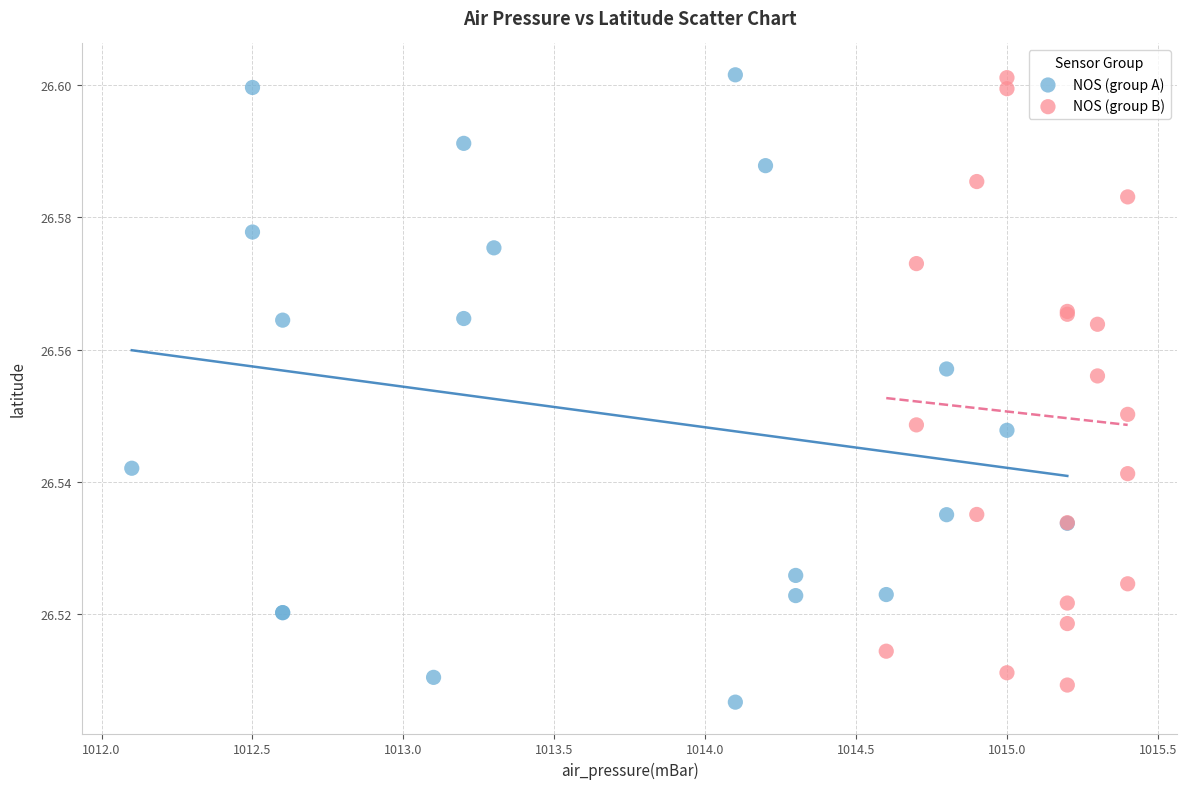

Which series has the largest Y range (max minus min)?

NOS (group A)